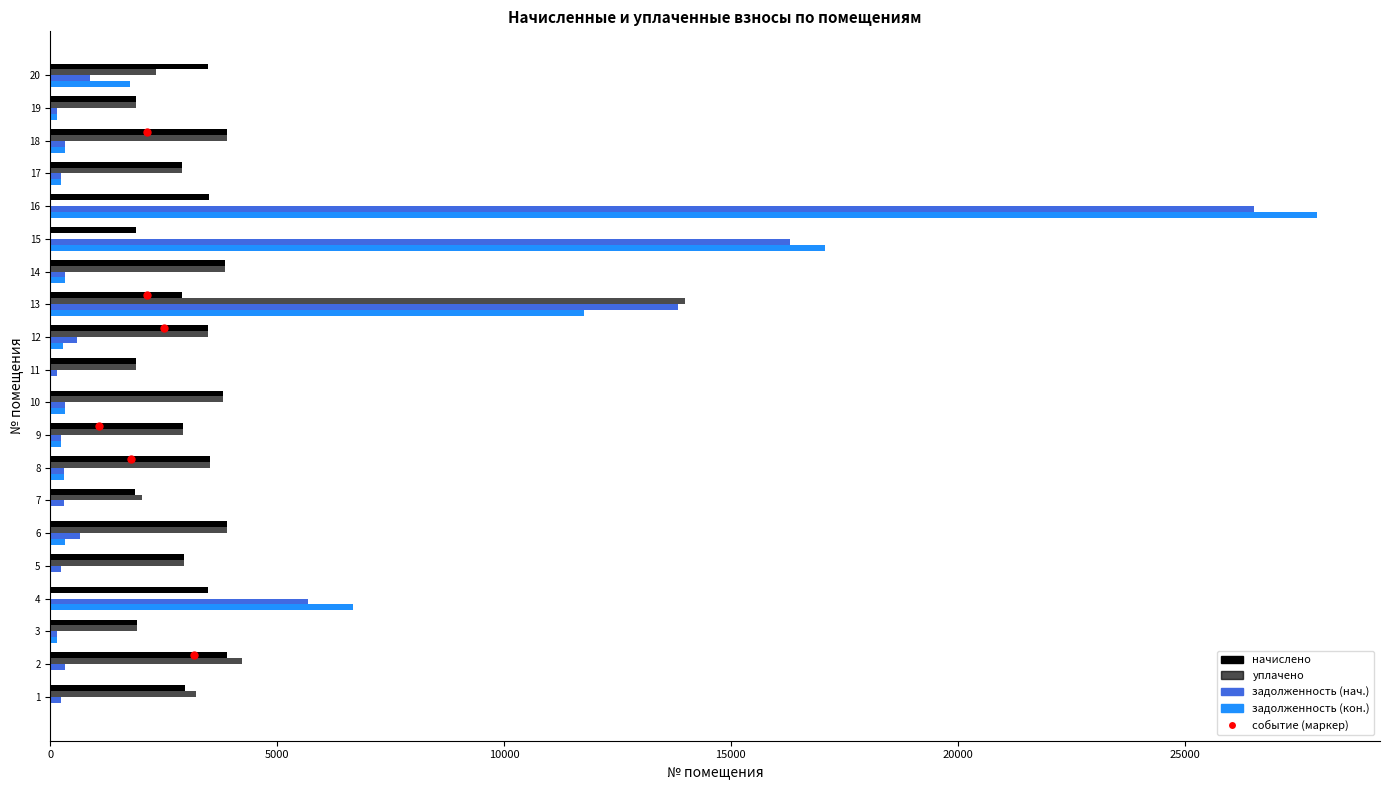

What is the difference between the maximum and second lowest values in the уплачено series?

13980.4